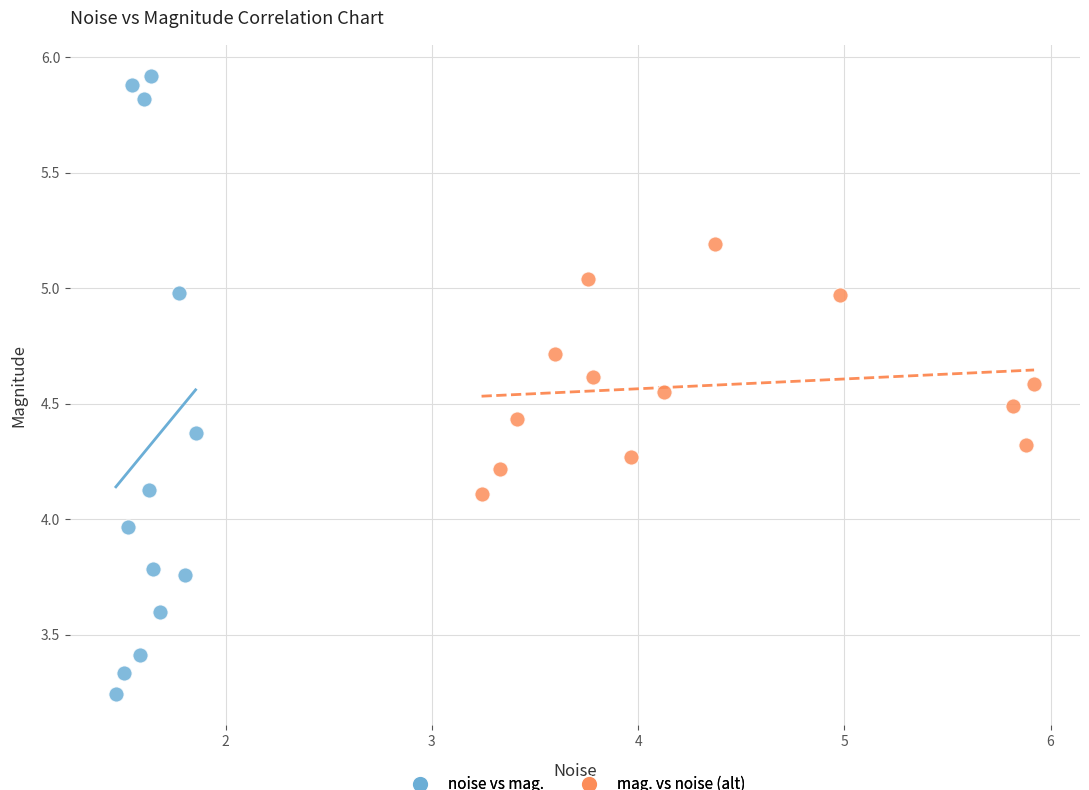

What are all the series names shown in the legend?

noise vs mag., mag. vs noise (alt)